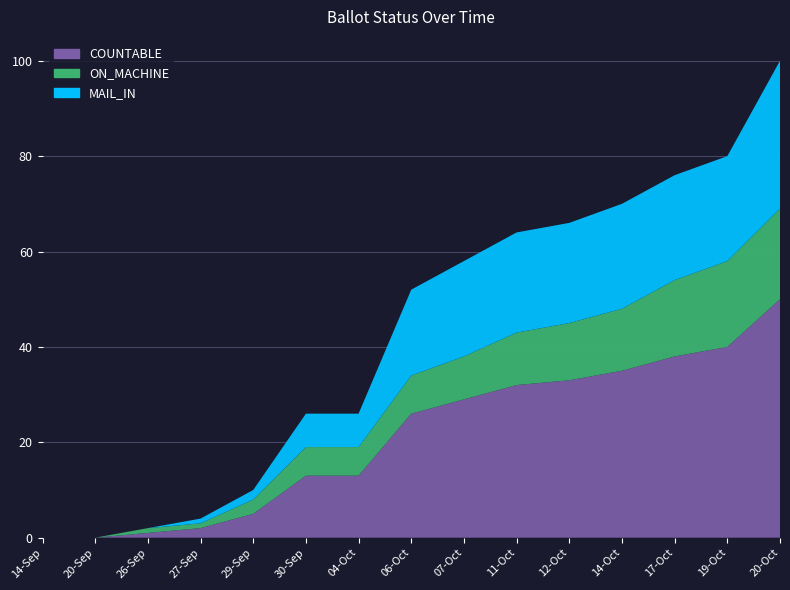

Reading right to left, what are all the values shown in this chart?

COUNTABLE: 50	40	38	35	33	32	29	26	13	13	5	2	1	0	0
ON_MACHINE: 19	18	16	13	12	11	9	8	6	6	3	1	1	0	0
MAIL_IN: 31	22	22	22	21	21	20	18	7	7	2	1	0	0	0